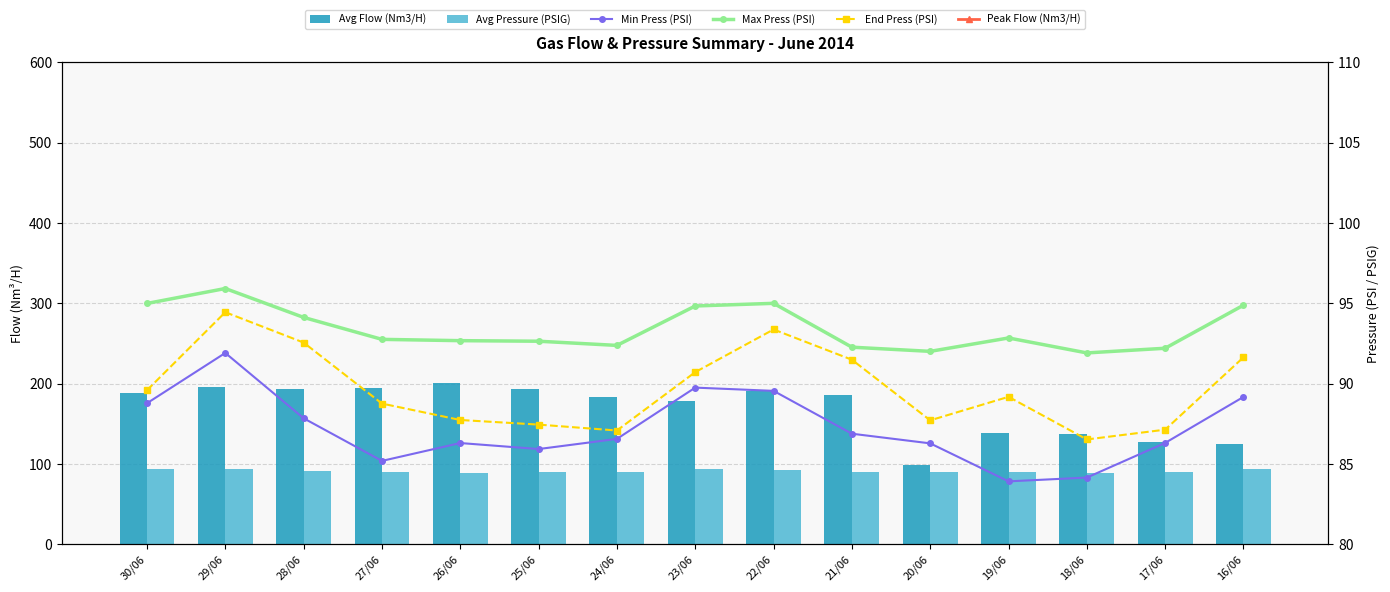

Reading left to right, transcribe all the data shown in this chart.

Avg Flow (Nm3/H): 187.6	196.0	193.8	194.2	200.5	192.9	183.1	178.2	190.1	185.1	98.0	138.4	137.0	126.9	124.6
Avg Pressure (PSIG): 93.8	93.8	91.6	90.0	89.2	89.7	89.3	93.3	92.0	90.0	89.4	89.3	89.0	90.2	93.6
Min Press (PSI): 88.8	91.9	87.8	85.2	86.3	85.9	86.6	89.7	89.5	86.9	86.3	83.9	84.1	86.3	89.2
Max Press (PSI): 95.0	95.9	94.1	92.7	92.7	92.6	92.4	94.8	95.0	92.3	92.0	92.8	91.9	92.2	94.9
End Press (PSI): 89.6	94.4	92.5	88.8	87.7	87.4	87.1	90.7	93.4	91.5	87.7	89.2	86.5	87.1	91.6
Peak Flow (Nm3/H): 218.9	234.2	292.9	239.5	245.5	230.5	216.7	218.5	230.9	295.8	244.0	293.9	532.3	211.9	274.8